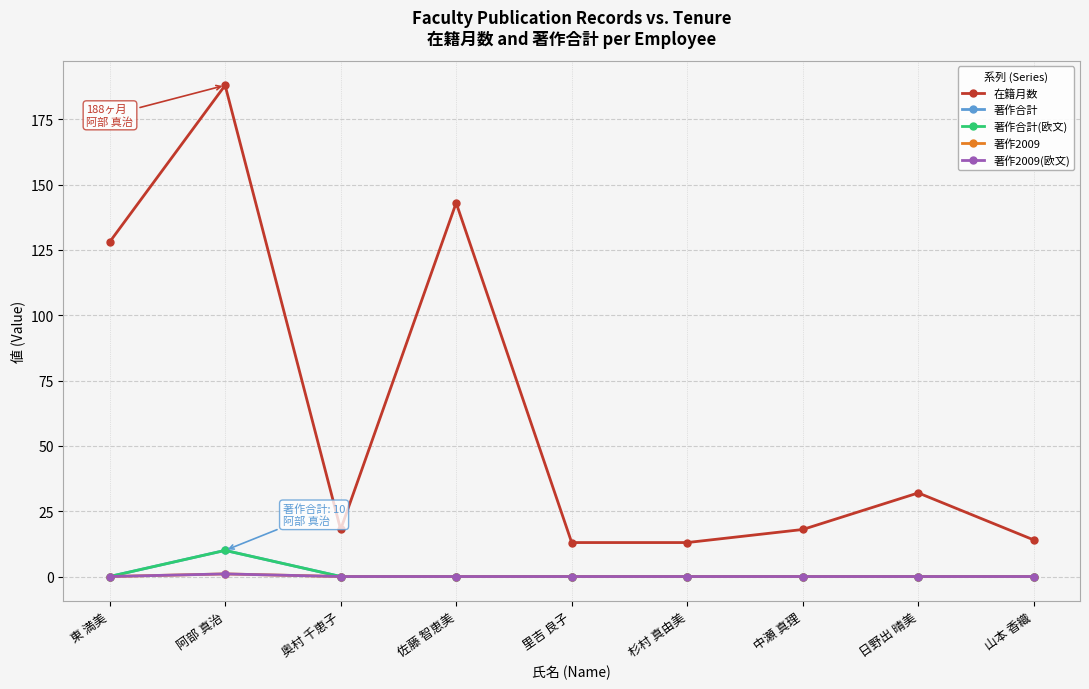

How many values in 著作2009 are above zero?

1